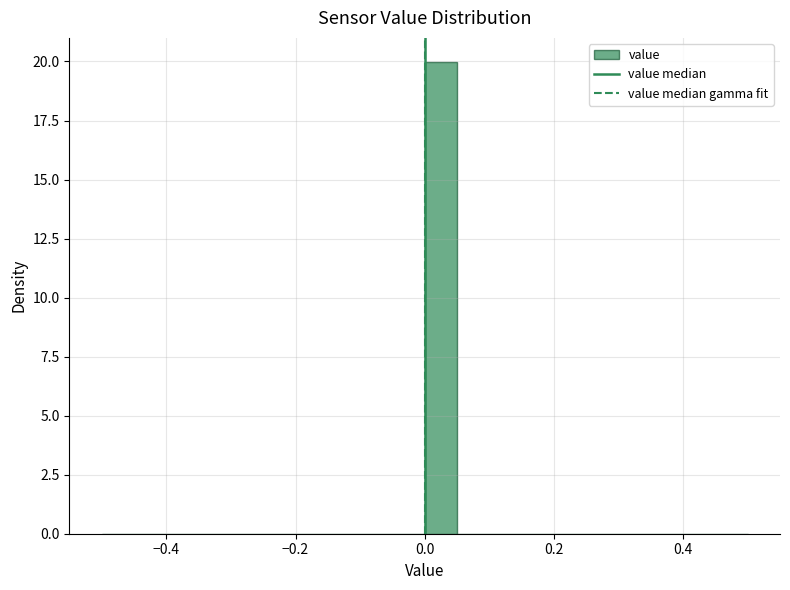

Around what value on the x-axis is the tallest bar? Give the approximate position of its centre, as read against the axis.

0.02